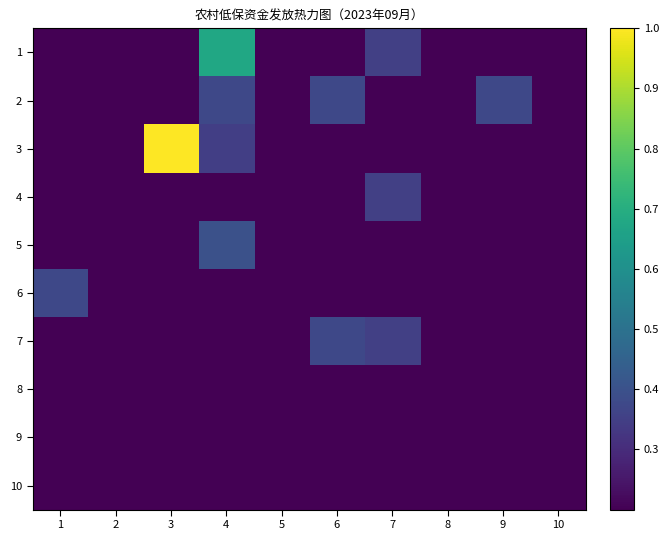

Reading right to left, extract all data points from this chart.

1: 10=0.2	9=0.2	8=0.2	7=0.4	6=0.2	5=0.2	4=0.7	3=0.2	2=0.2	1=0.2
2: 10=0.2	9=0.4	8=0.2	7=0.2	6=0.4	5=0.2	4=0.4	3=0.2	2=0.2	1=0.2
3: 10=0.2	9=0.2	8=0.2	7=0.2	6=0.2	5=0.2	4=0.3	3=1.0	2=0.2	1=0.2
4: 10=0.2	9=0.2	8=0.2	7=0.4	6=0.2	5=0.2	4=0.2	3=0.2	2=0.2	1=0.2
5: 10=0.2	9=0.2	8=0.2	7=0.2	6=0.2	5=0.2	4=0.4	3=0.2	2=0.2	1=0.2
6: 10=0.2	9=0.2	8=0.2	7=0.2	6=0.2	5=0.2	4=0.2	3=0.2	2=0.2	1=0.4
7: 10=0.2	9=0.2	8=0.2	7=0.4	6=0.4	5=0.2	4=0.2	3=0.2	2=0.2	1=0.2
8: 10=0.2	9=0.2	8=0.2	7=0.2	6=0.2	5=0.2	4=0.2	3=0.2	2=0.2	1=0.2
9: 10=0.2	9=0.2	8=0.2	7=0.2	6=0.2	5=0.2	4=0.2	3=0.2	2=0.2	1=0.2
10: 10=0.2	9=0.2	8=0.2	7=0.2	6=0.2	5=0.2	4=0.2	3=0.2	2=0.2	1=0.2